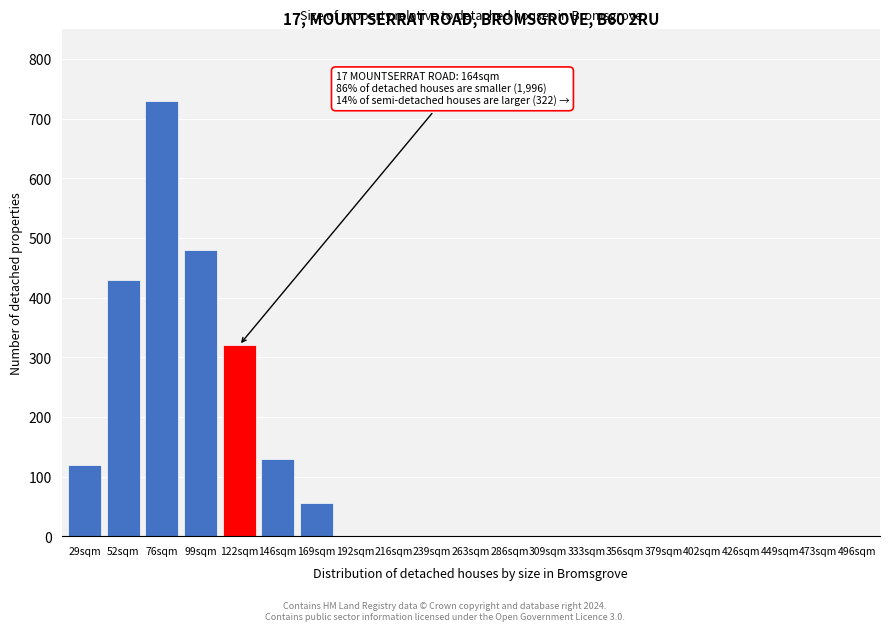

Reading left to right, what are all the values shown in this chart?

29sqm=120	52sqm=430	76sqm=730	99sqm=480	122sqm=320	146sqm=130	169sqm=55	192sqm=0	216sqm=0	239sqm=0	263sqm=0	286sqm=0	309sqm=0	333sqm=0	356sqm=0	379sqm=0	402sqm=0	426sqm=0	449sqm=0	473sqm=0	496sqm=0